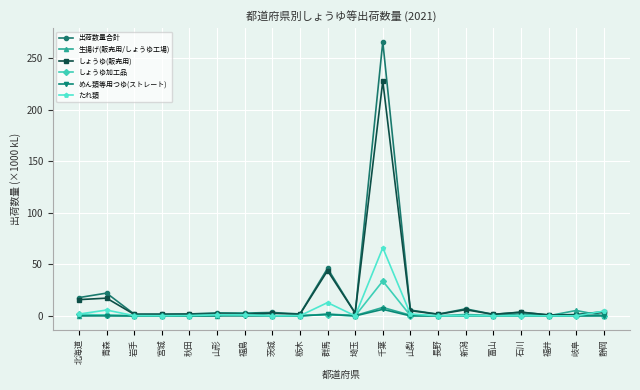

What is the highest value of the たれ類 series?

66.1